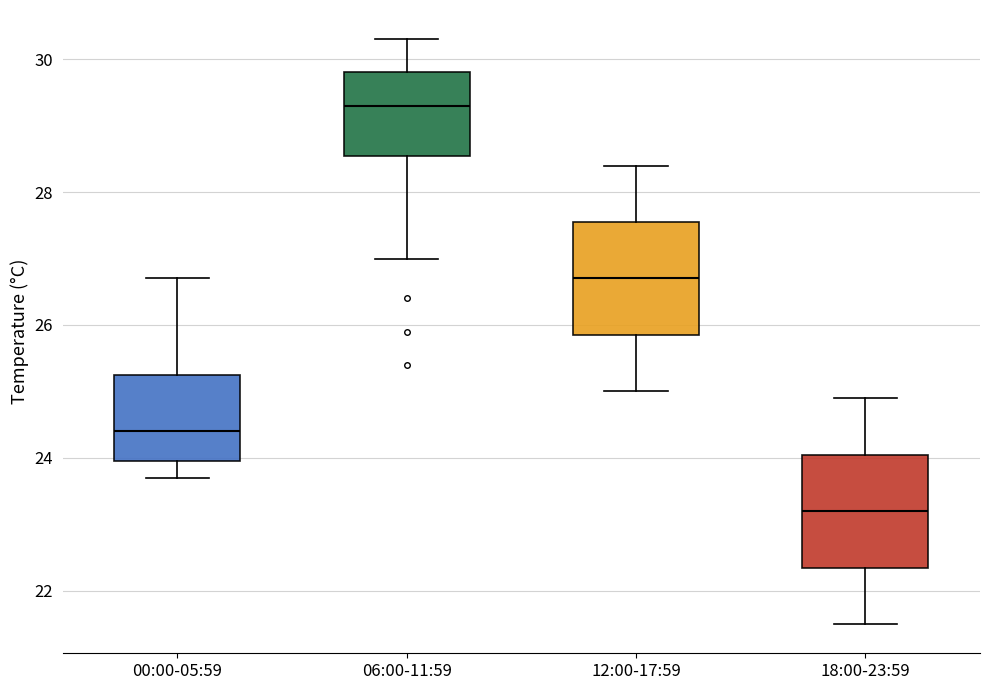

Which box has the lowest median line?

18:00-23:59